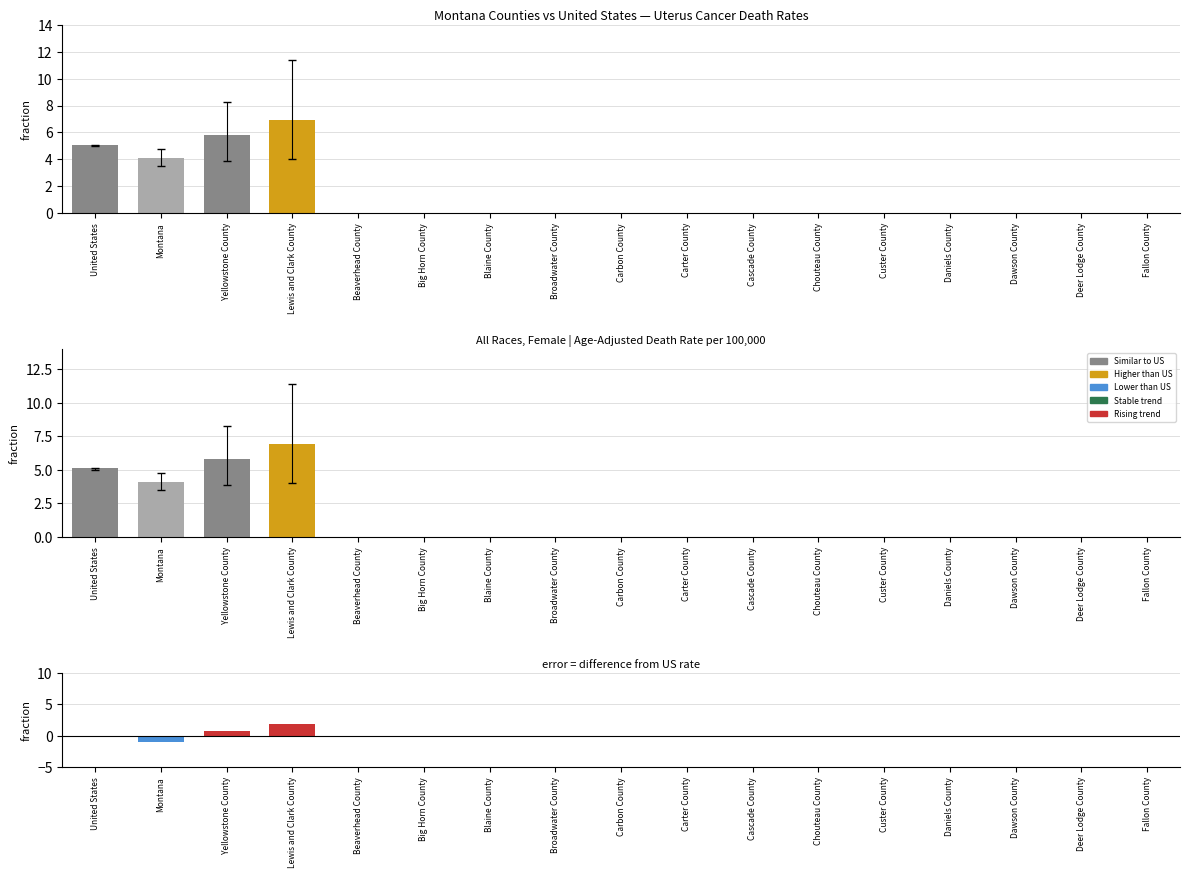

Which series has the largest total across all categories?

Death Rate